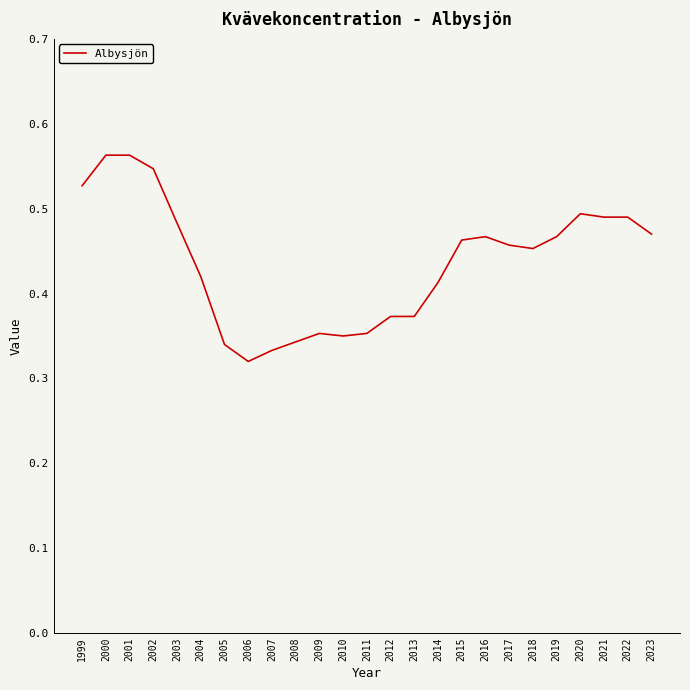

The value at 2015 is 0.5. True or false?

True